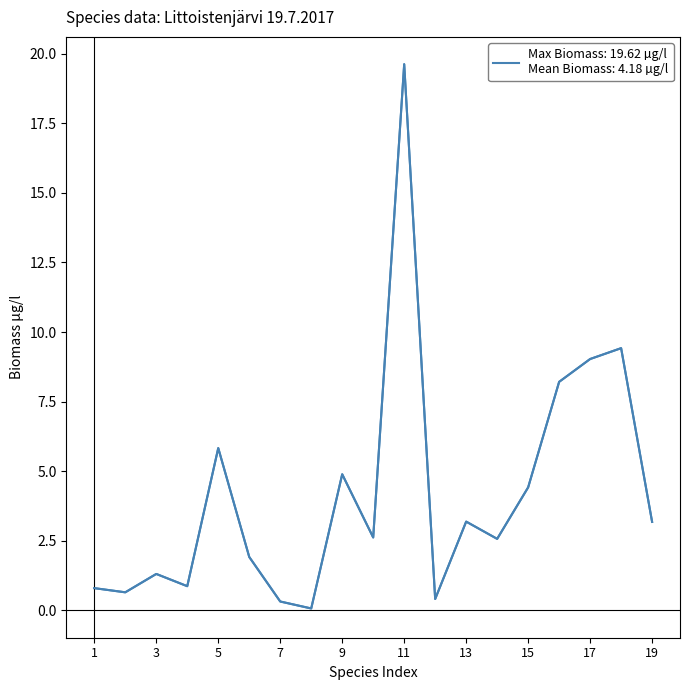

How many lines are shown in the chart?

1